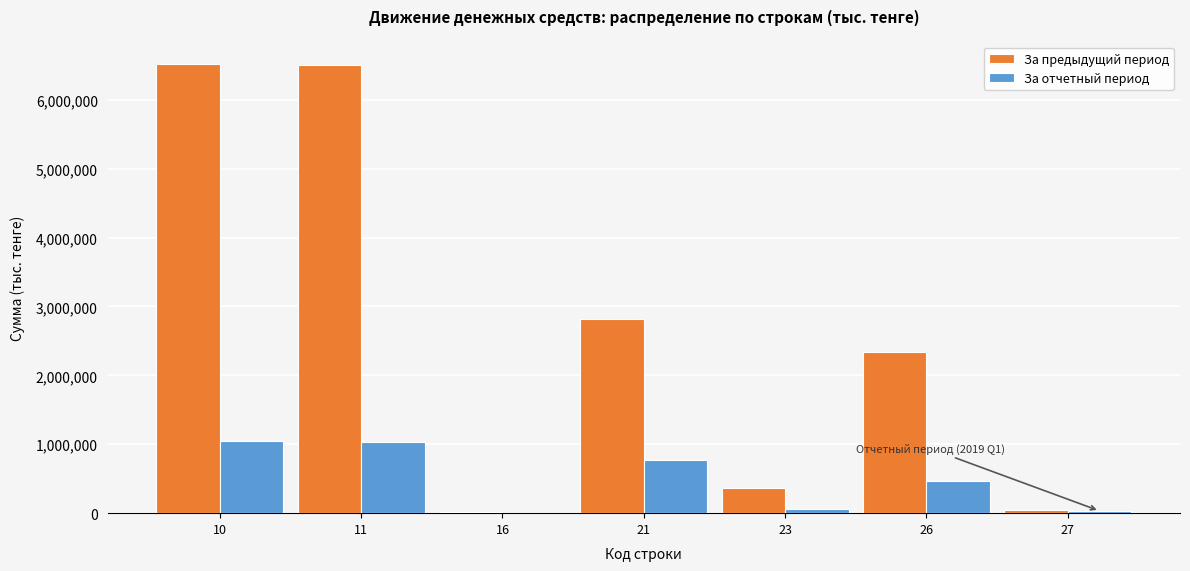

What is the maximum value shown in the chart?

6518293